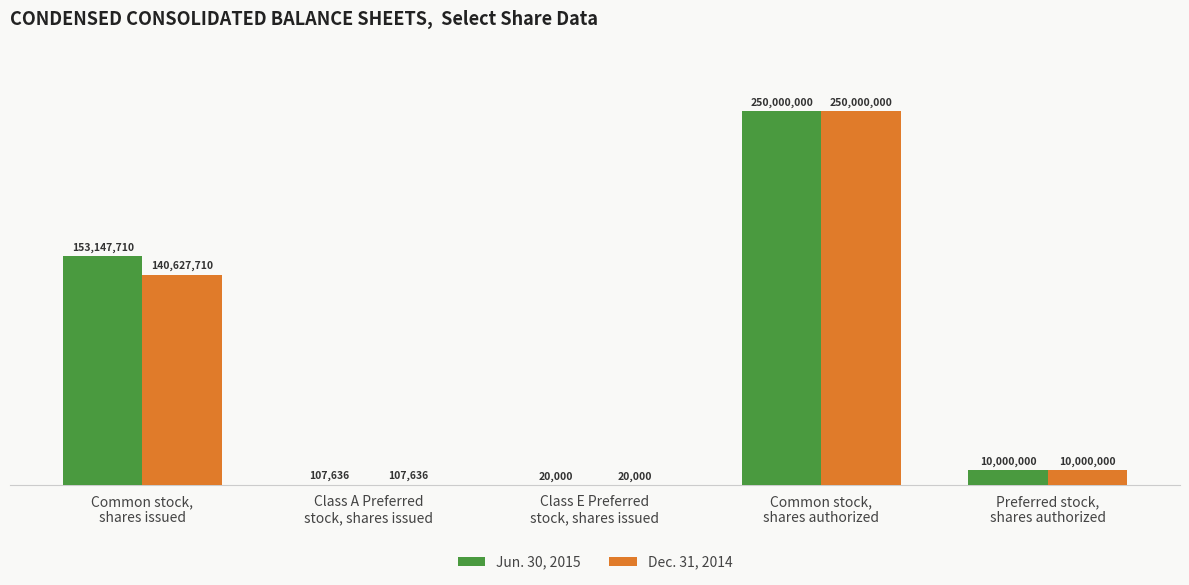

The value of Jun. 30, 2015 at Class E Preferred
stock, shares issued is 33901. True or false?

False